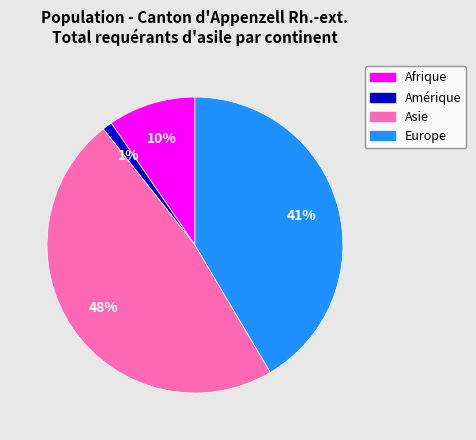

Which category has the biggest portion of the pie?

Asie